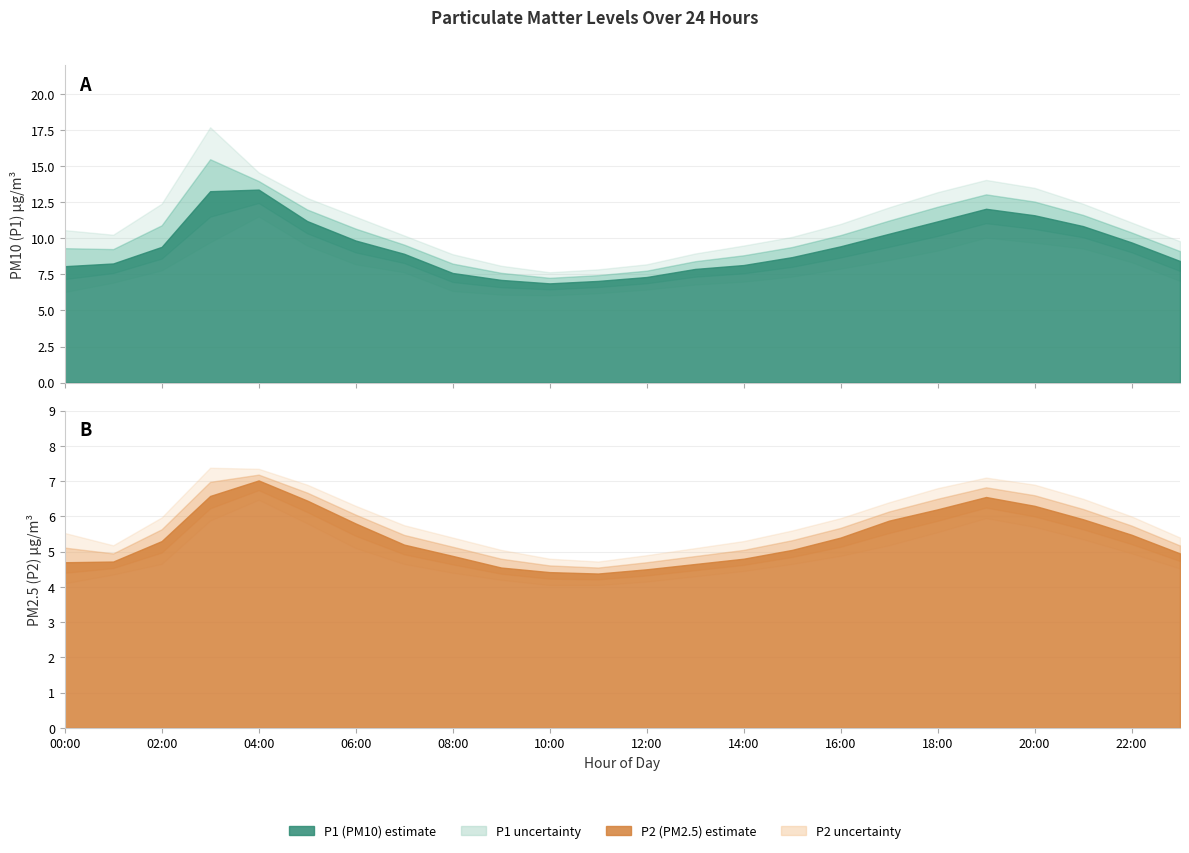

What is the difference between the highest and lowest values at 14:00?

3.4